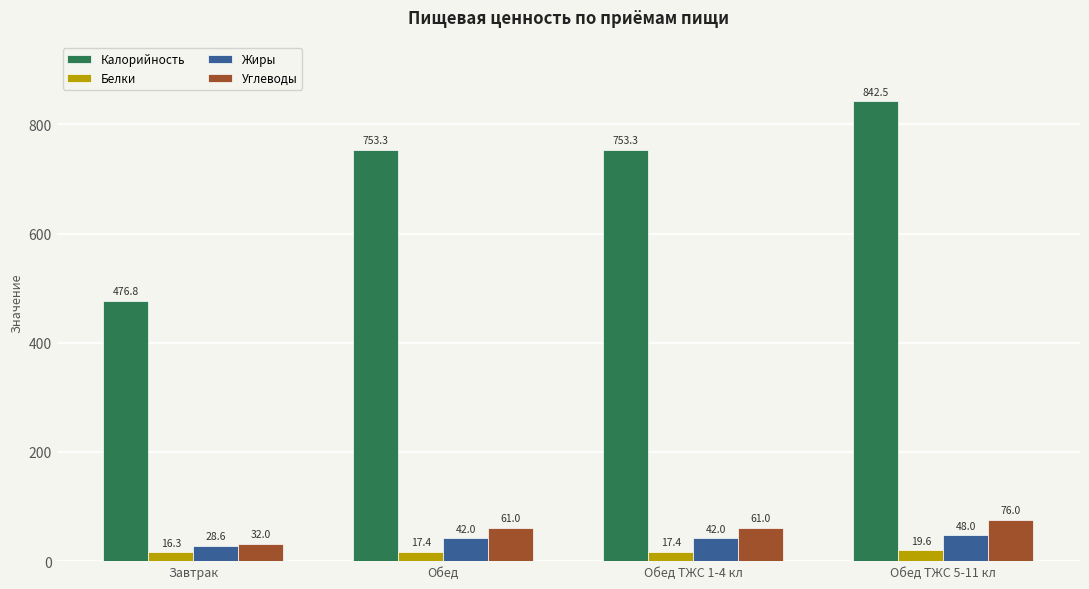

Where does the Жиры series first go above 41?

Обед